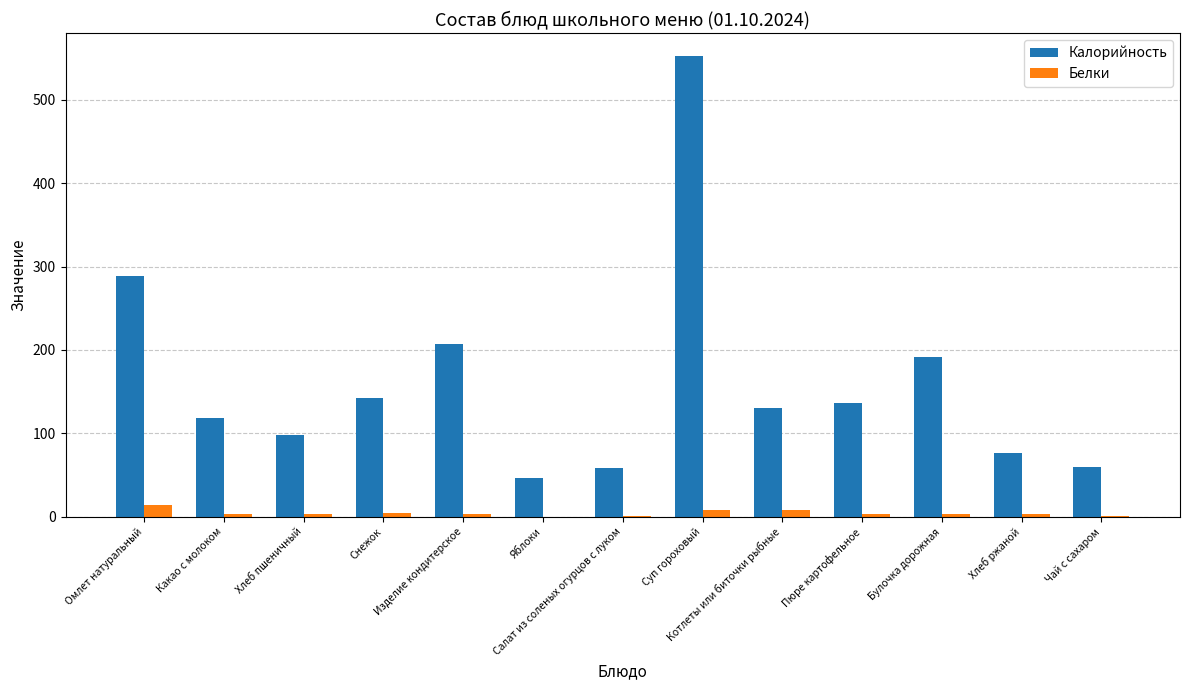

Which series has the largest total across all categories?

Калорийность